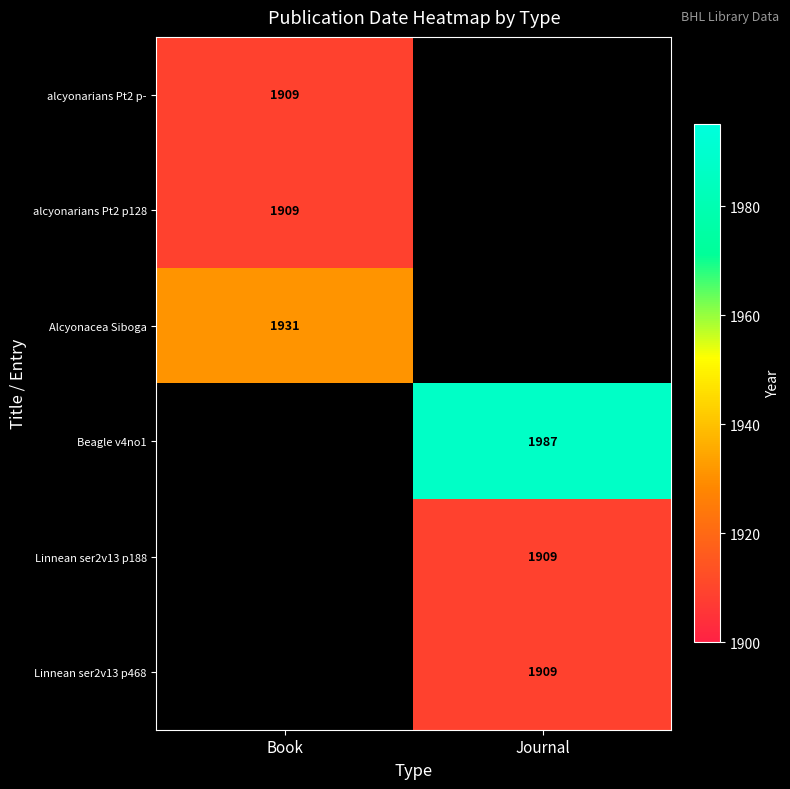

Is the value of Alcyonacea Siboga at Book greater than the value of Beagle v4no1 at Journal?

No